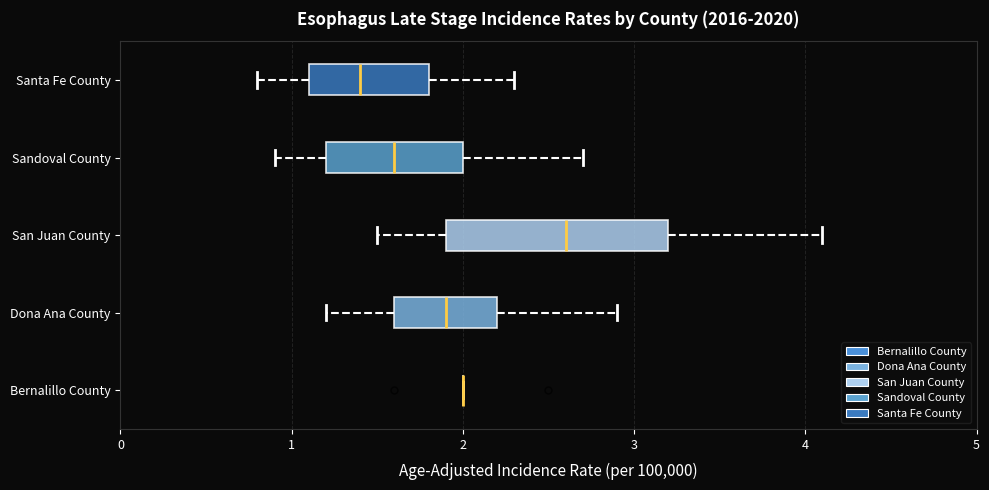

Where is the left edge of the box for Dona Ana County on the x-axis? The values are not printed on the chart, so give them approximately, as read against the axis.

1.6